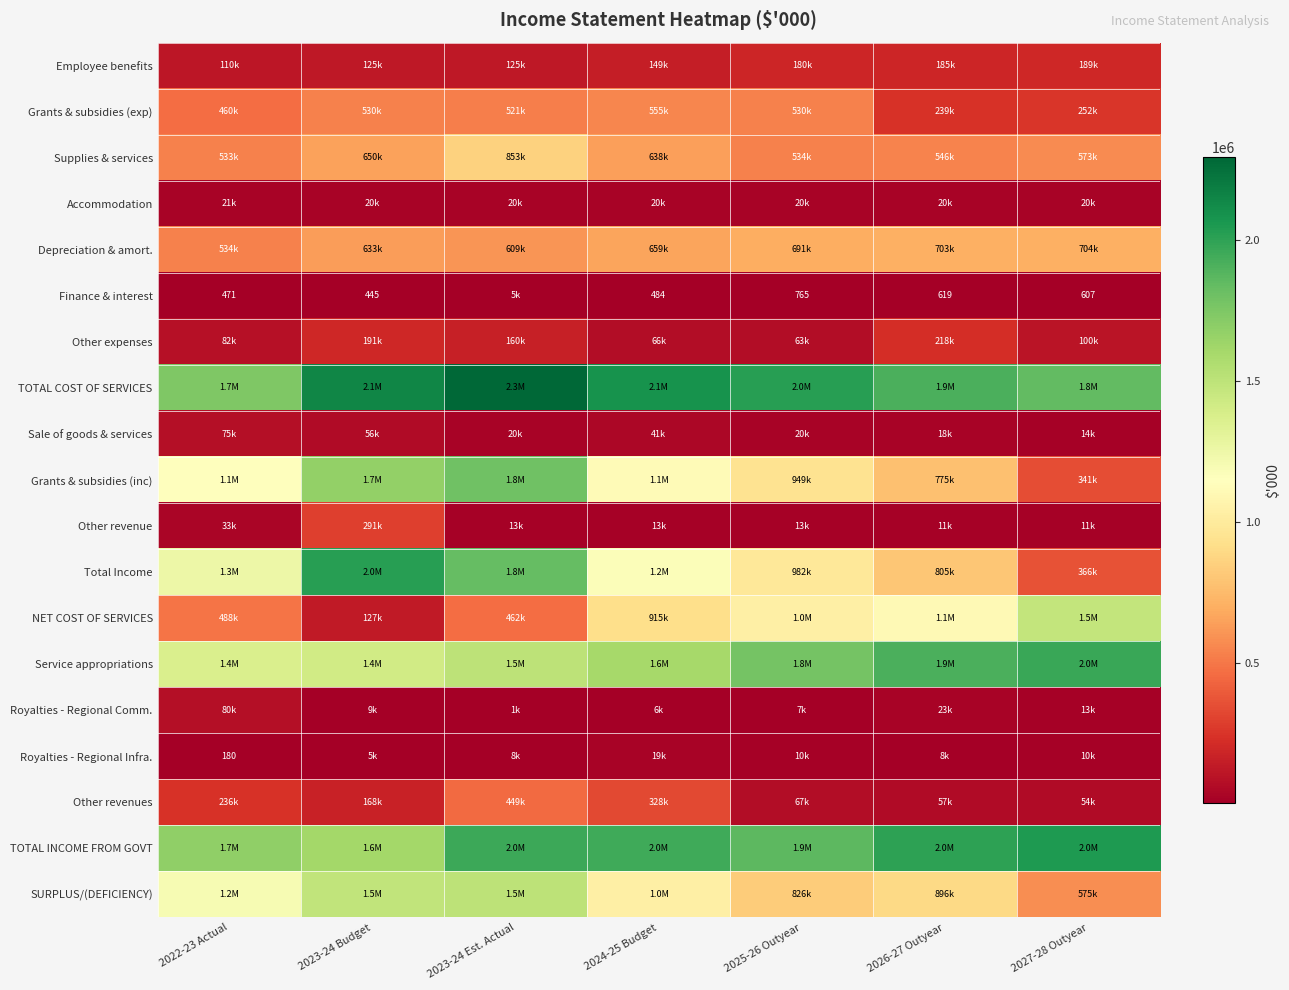

What is the minimum value for Supplies & services?

532556